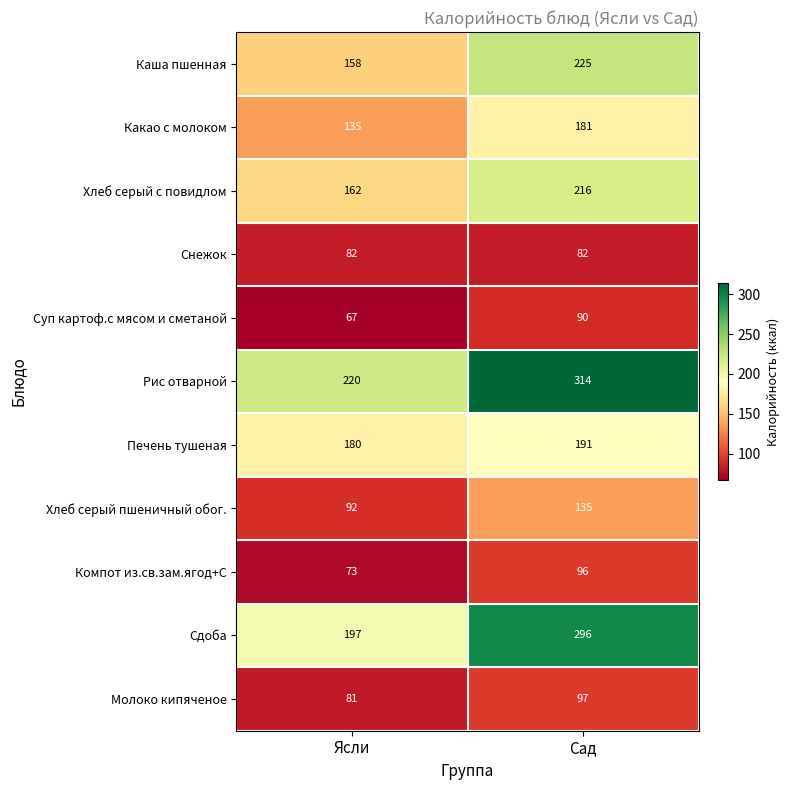

What is the sum of all Какао с молоком values?

316